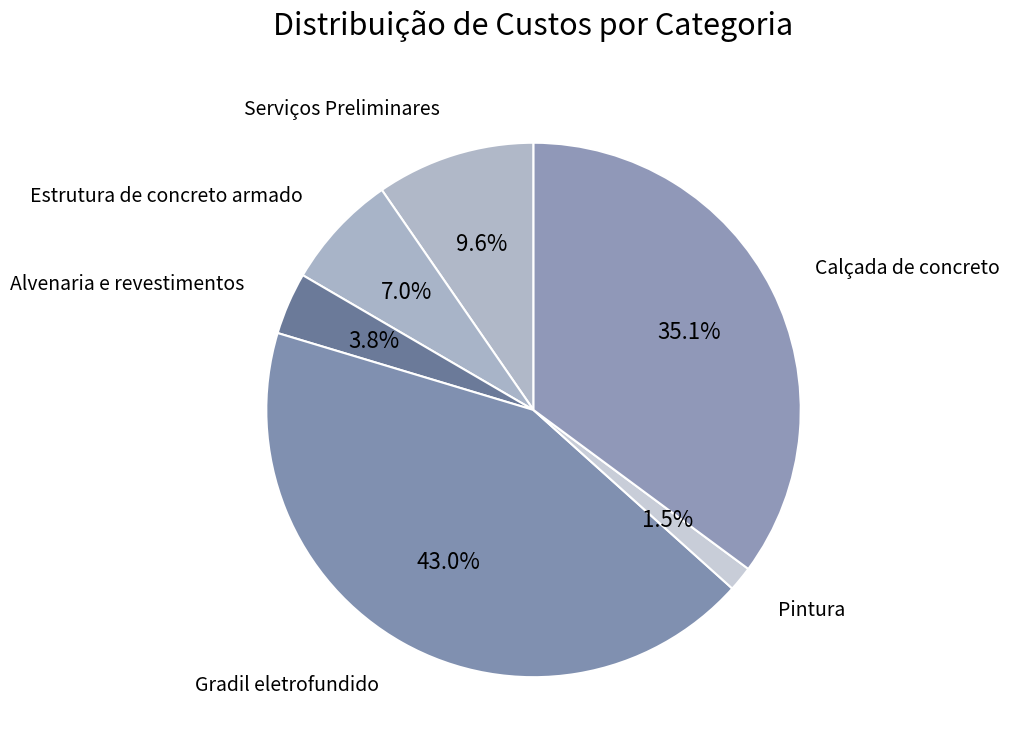

True or false: Gradil eletrofundido accounts for 43% of the total.

True